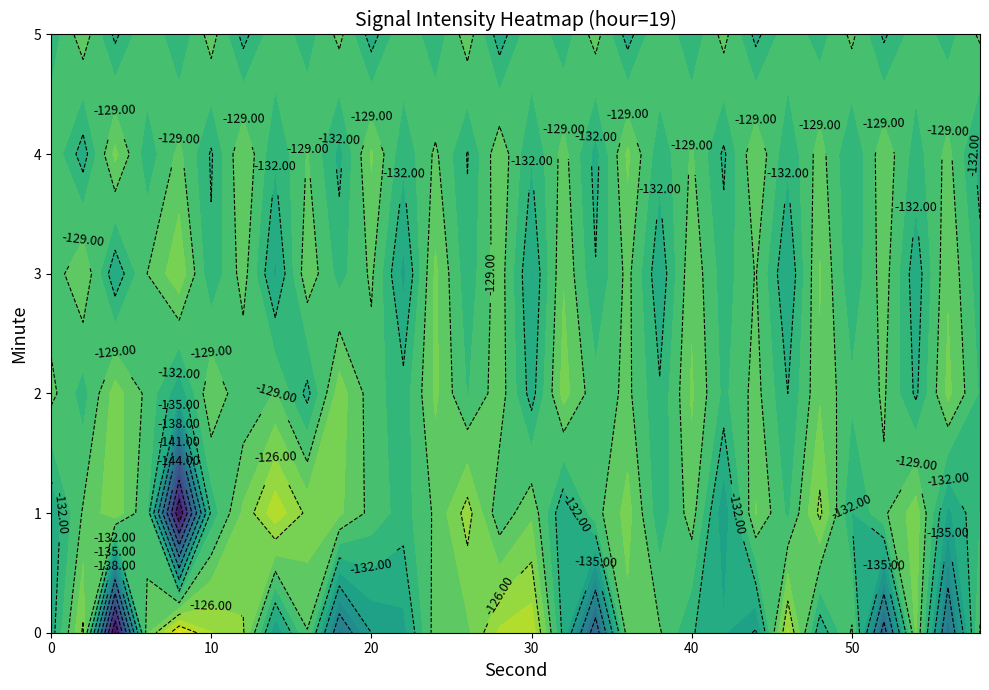

Between 7 and 23, which is larger?

23